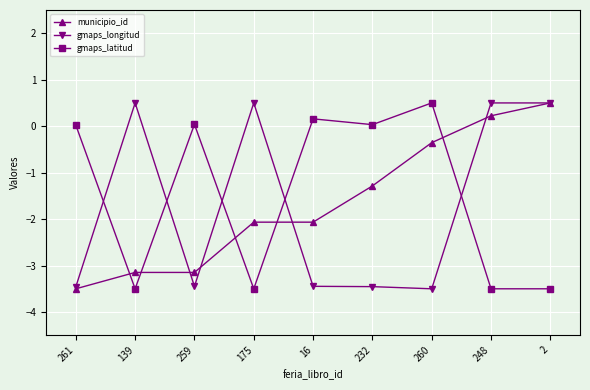

What is the total value across all series at 248?

-2.8